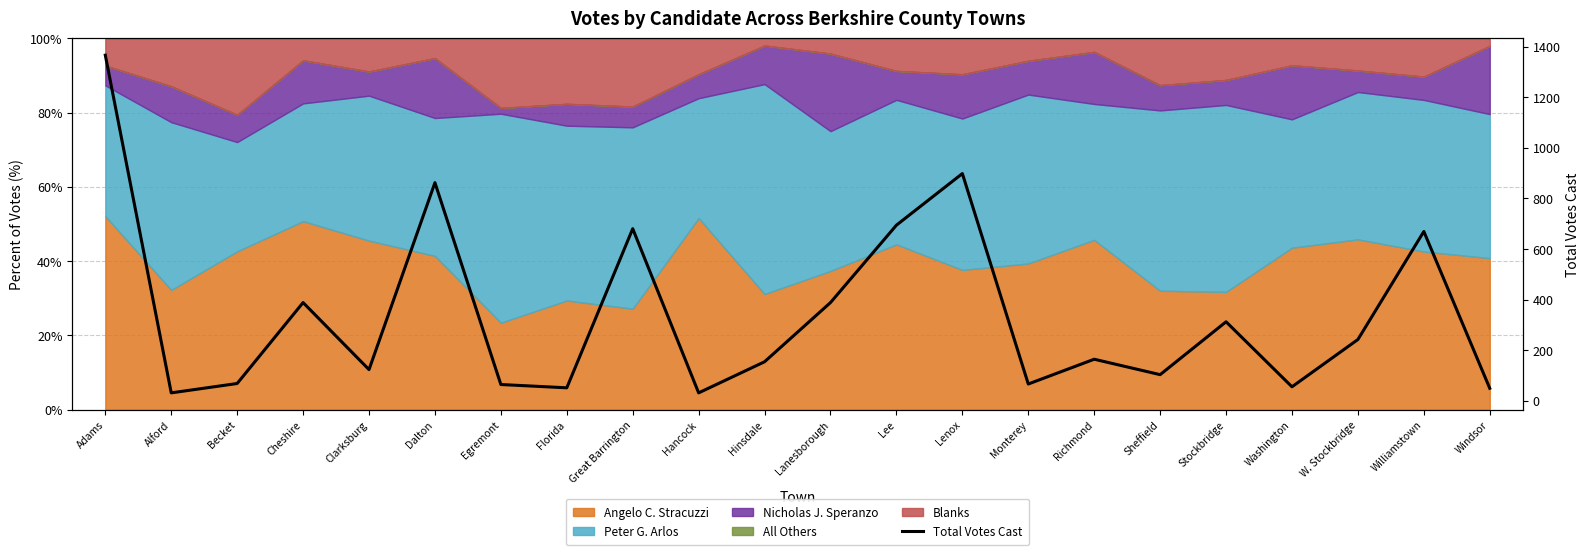

What is the greatest value displayed?

1366